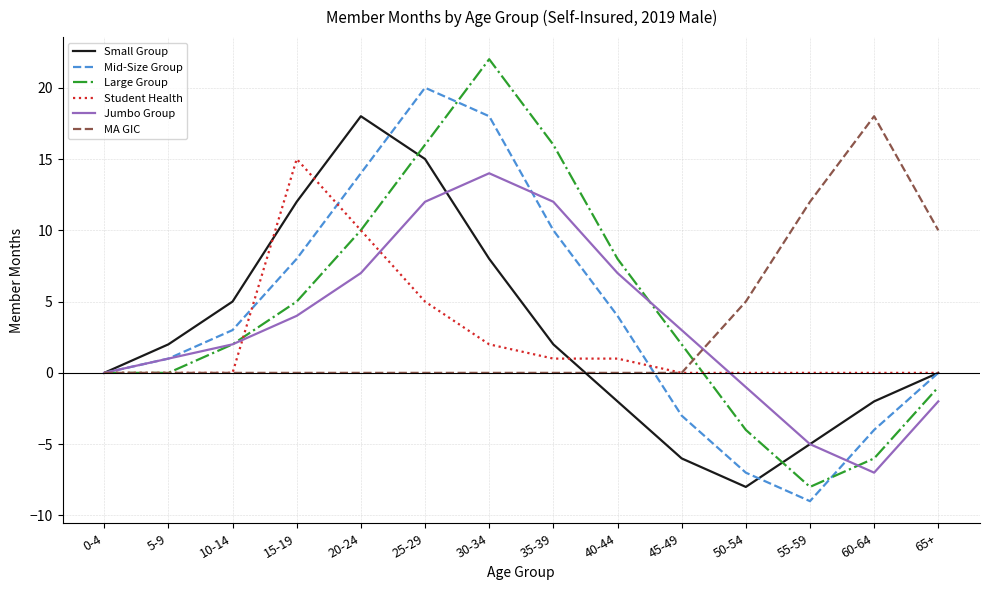

How many MA GIC values are between 0 and 5?

11